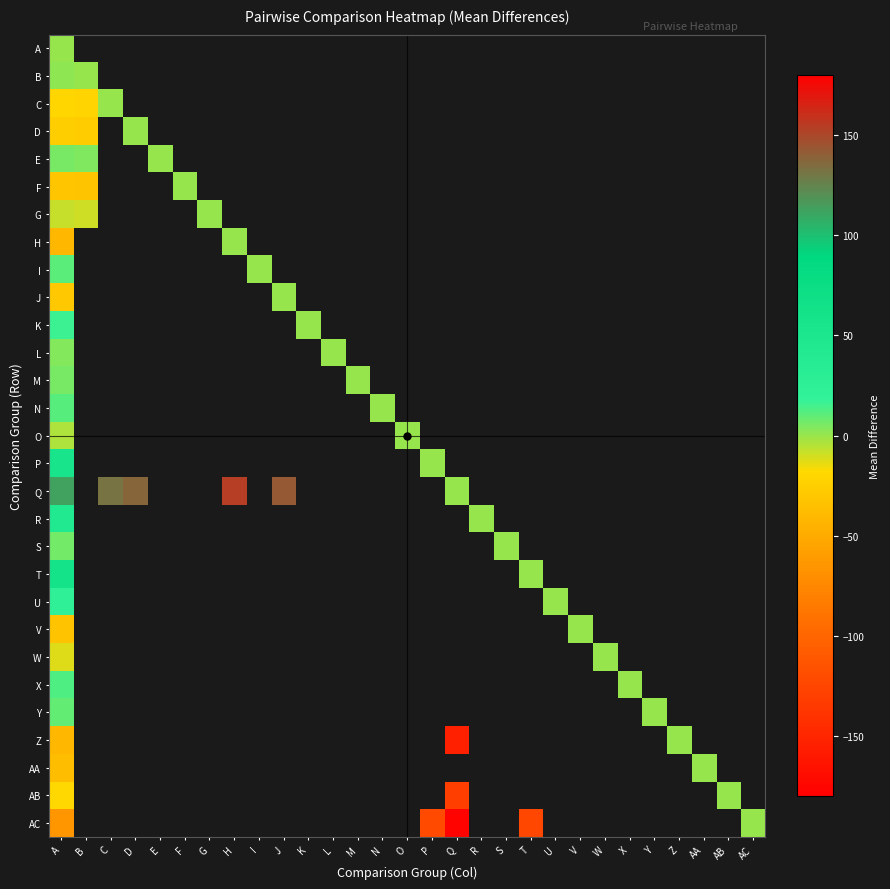

At how many categories does at least one series exceed -106?

29